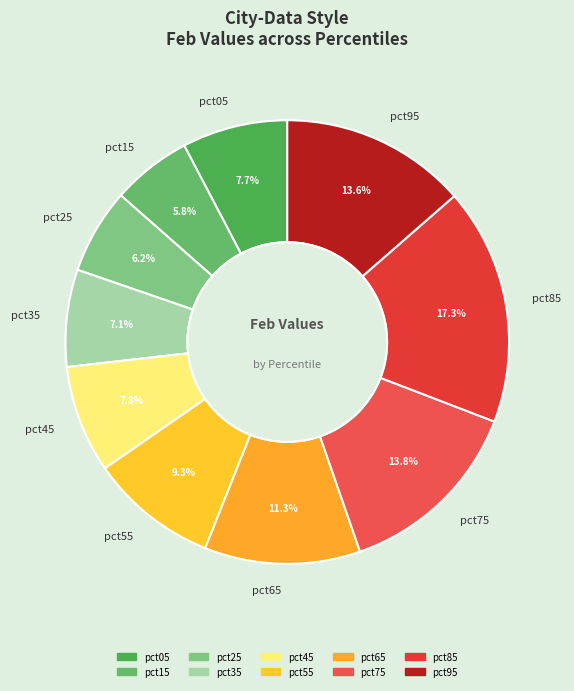

To the nearest percent, what is the combined percentage of pct15 and pct55?

15%